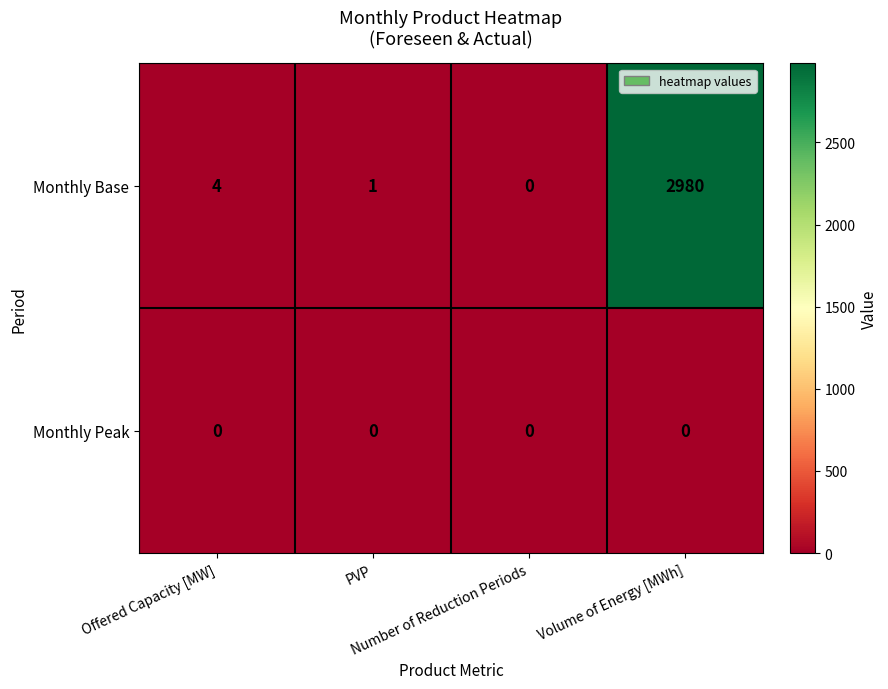

Which series has the largest total across all categories?

Monthly Base